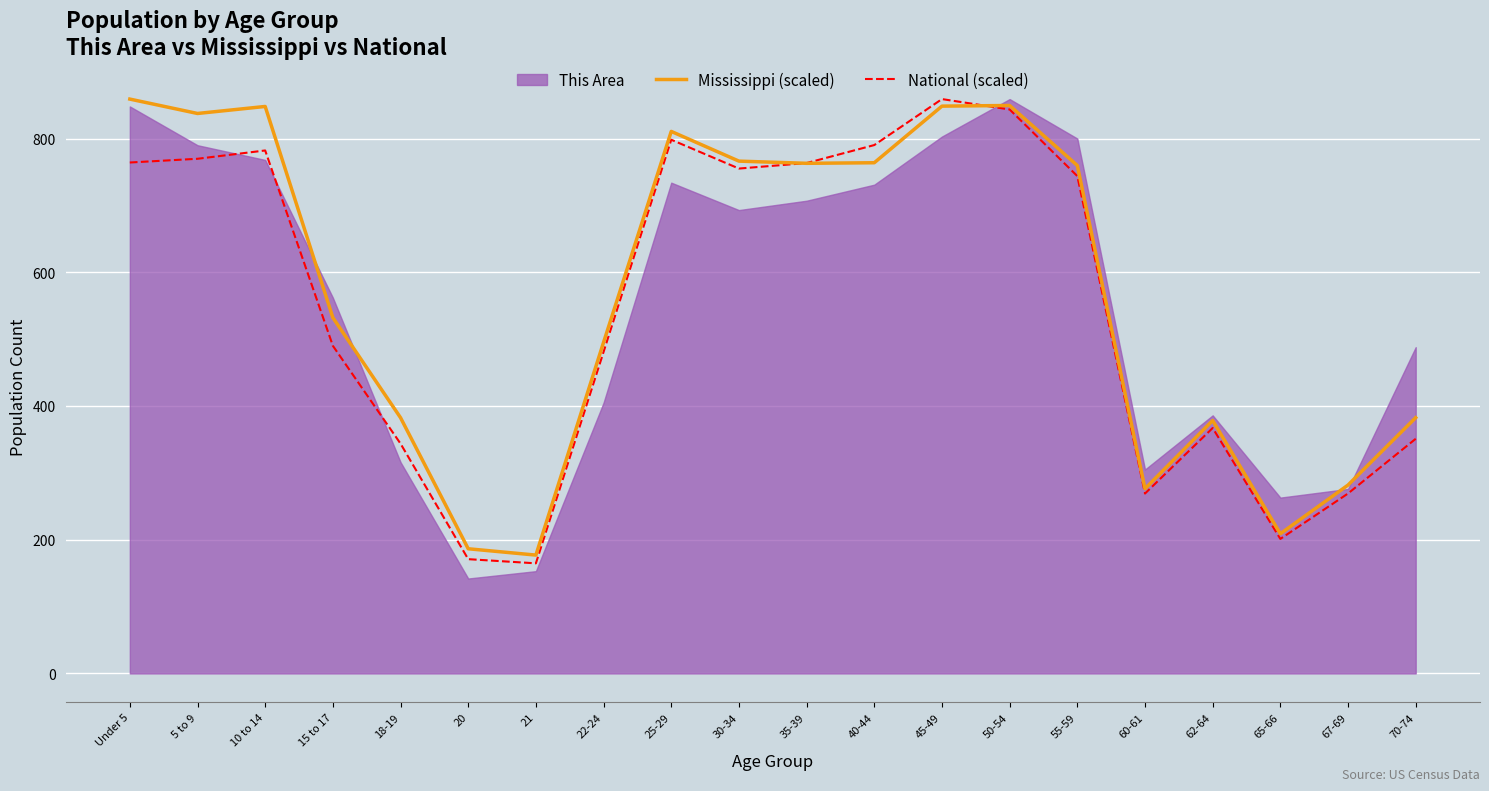

What is the minimum value for Mississippi (scaled)?

177.0